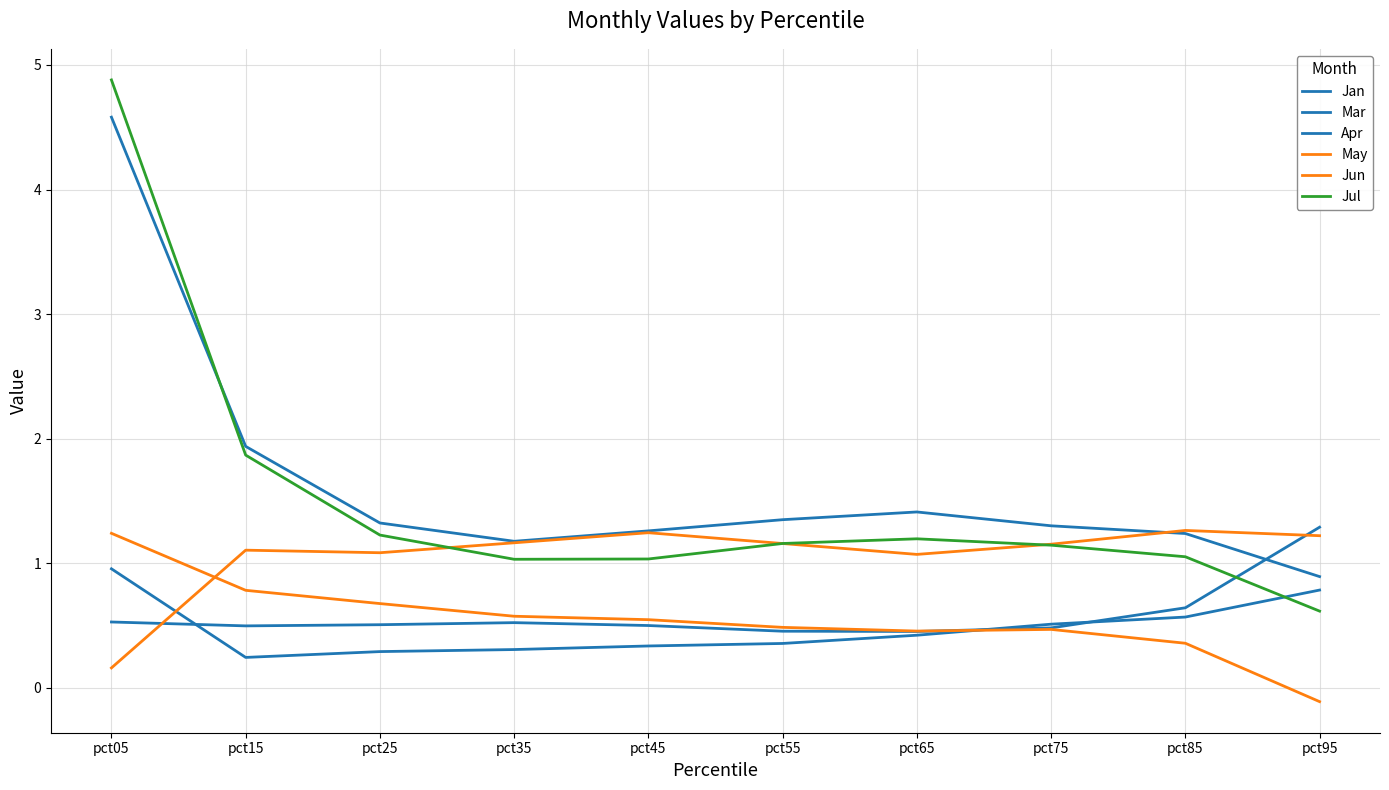

Which category has the highest value in the Jan series?

pct05